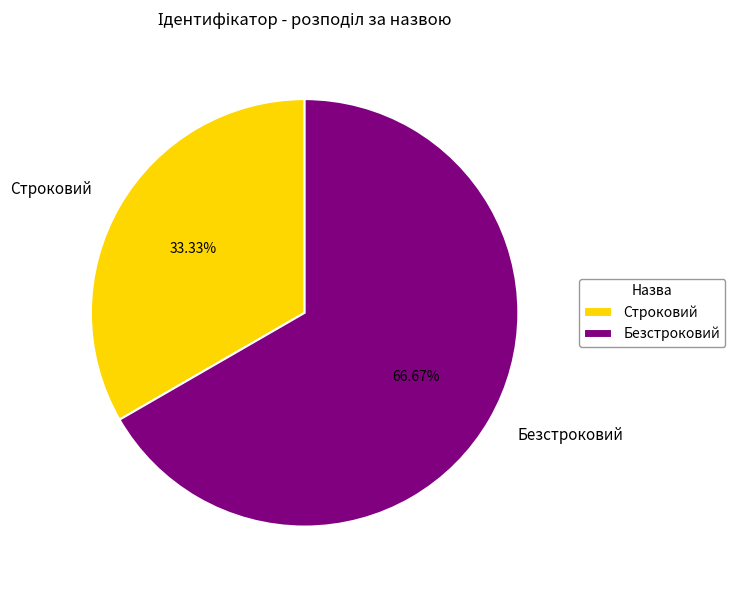

Which category has the smallest portion of the pie?

Строковий